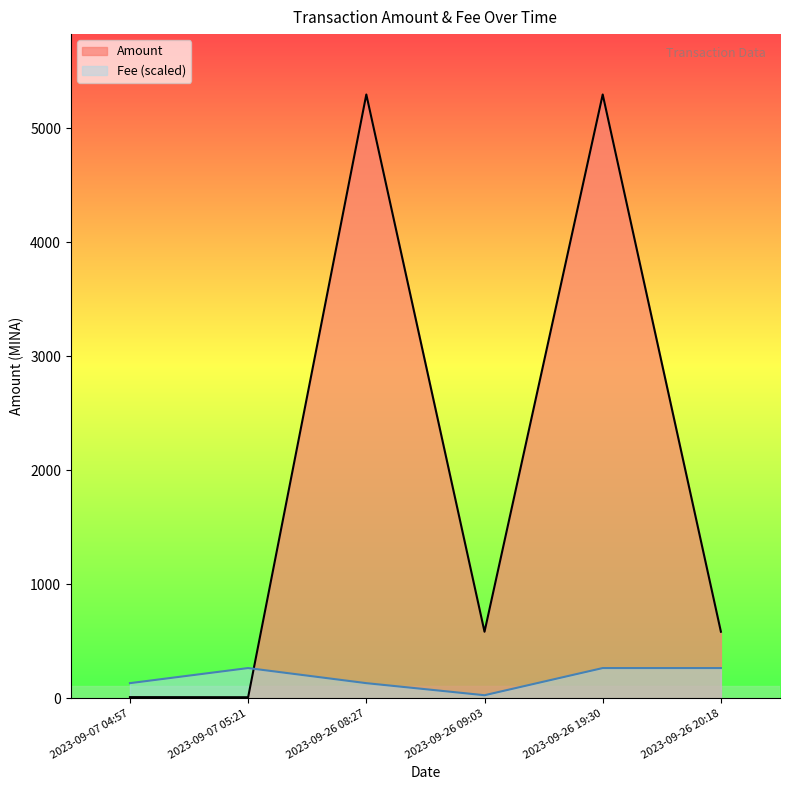

How many intersections are there between Fee (scaled) and Amount?

1